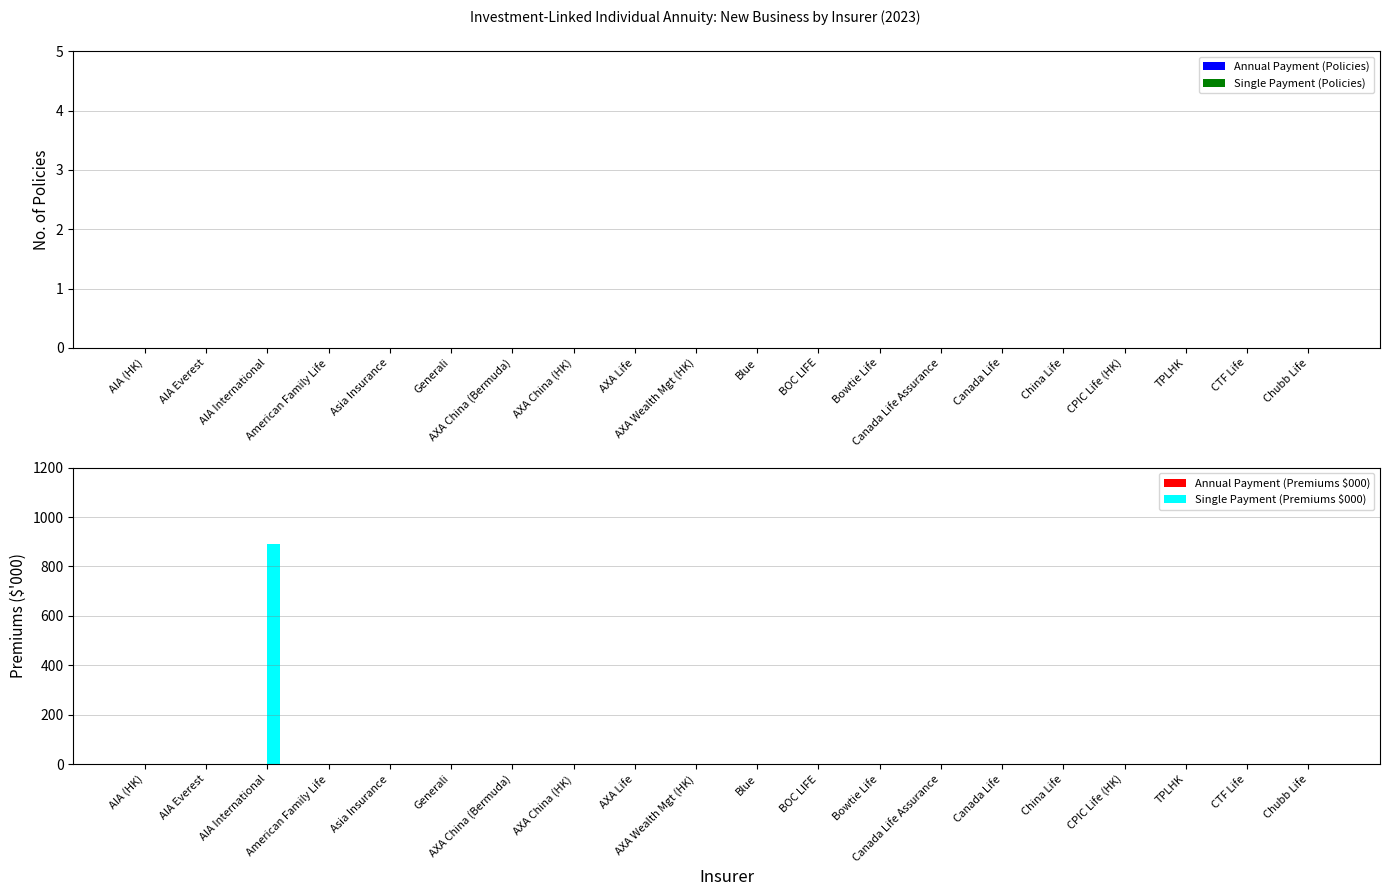

What is the maximum value shown in the chart?

891